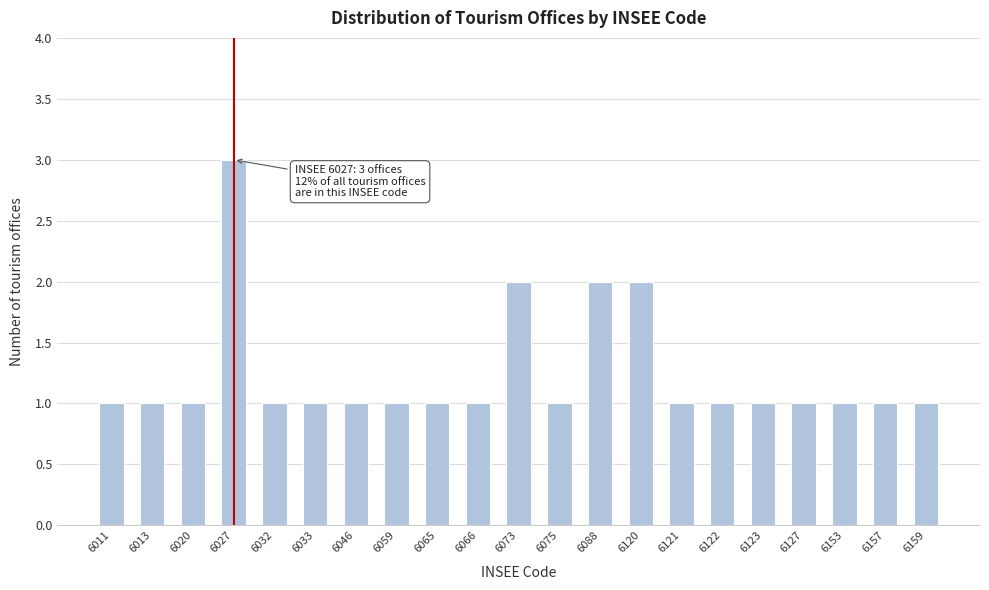

Reading right to left, extract all data points from this chart.

6159=1	6157=1	6153=1	6127=1	6123=1	6122=1	6121=1	6120=2	6088=2	6075=1	6073=2	6066=1	6065=1	6059=1	6046=1	6033=1	6032=1	6027=3	6020=1	6013=1	6011=1